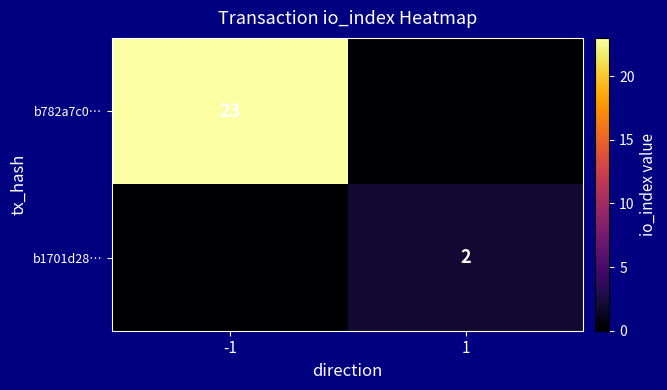

The b1701d28… series shows 2 at 1. True or false?

True